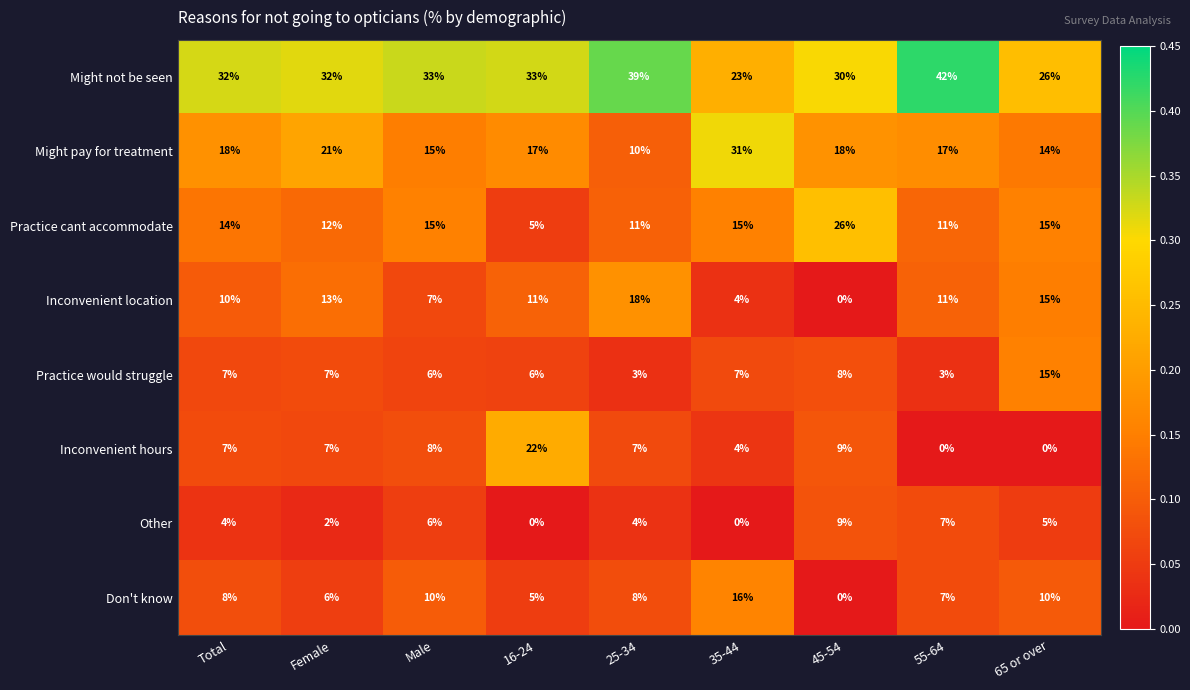

What is the sum of the Other values at 65 or over and 25-34?

9